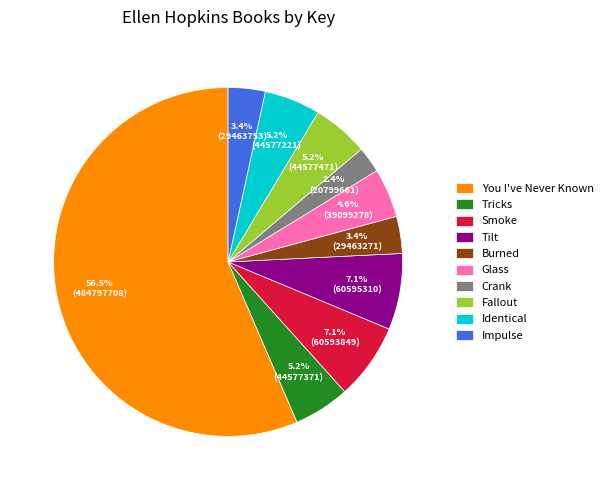

To the nearest percent, what is the combined percentage of Tricks and You I've Never Known?

62%